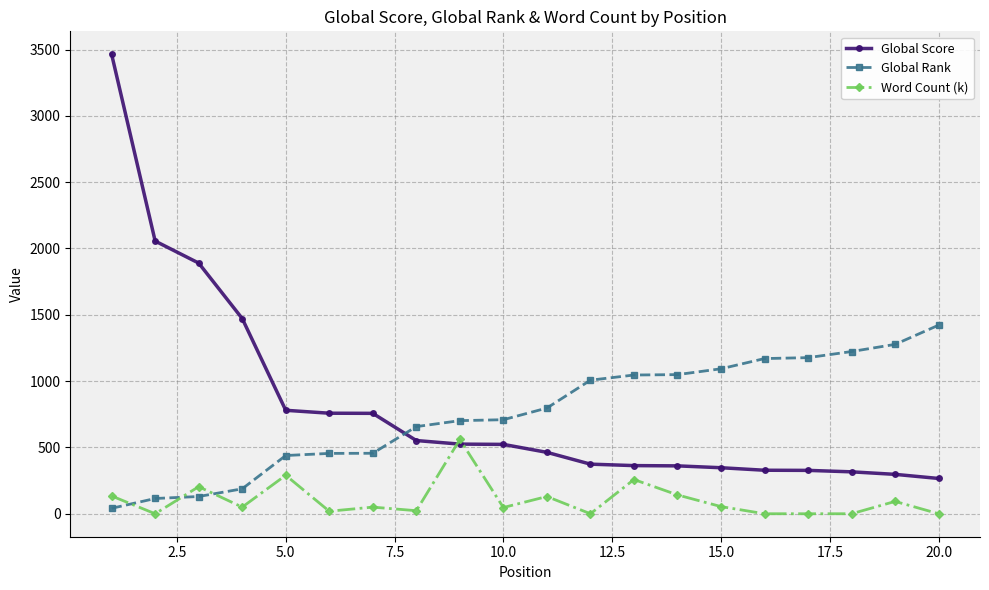

List the series in order of their peak value, lowest first.

Word Count (k), Global Rank, Global Score